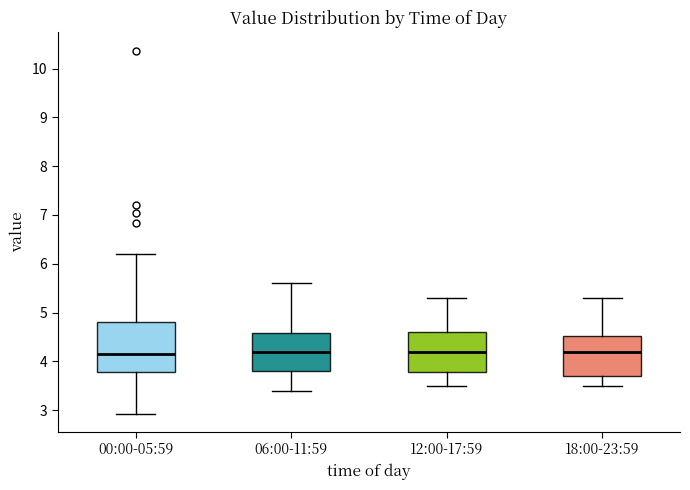

Reading left to right, transcribe this box plot: for each box, give where its median line is, the range the box spans, and where its two whiskers end, as read against the y-axis. The values are not printed on the chart, so give them approximately, as read against the axis.

00:00-05:59: median 4.2, box 3.8 to 4.8, whiskers 2.9 to 6.2
06:00-11:59: median 4.2, box 3.8 to 4.6, whiskers 3.4 to 5.6
12:00-17:59: median 4.2, box 3.8 to 4.6, whiskers 3.5 to 5.3
18:00-23:59: median 4.2, box 3.7 to 4.5, whiskers 3.5 to 5.3